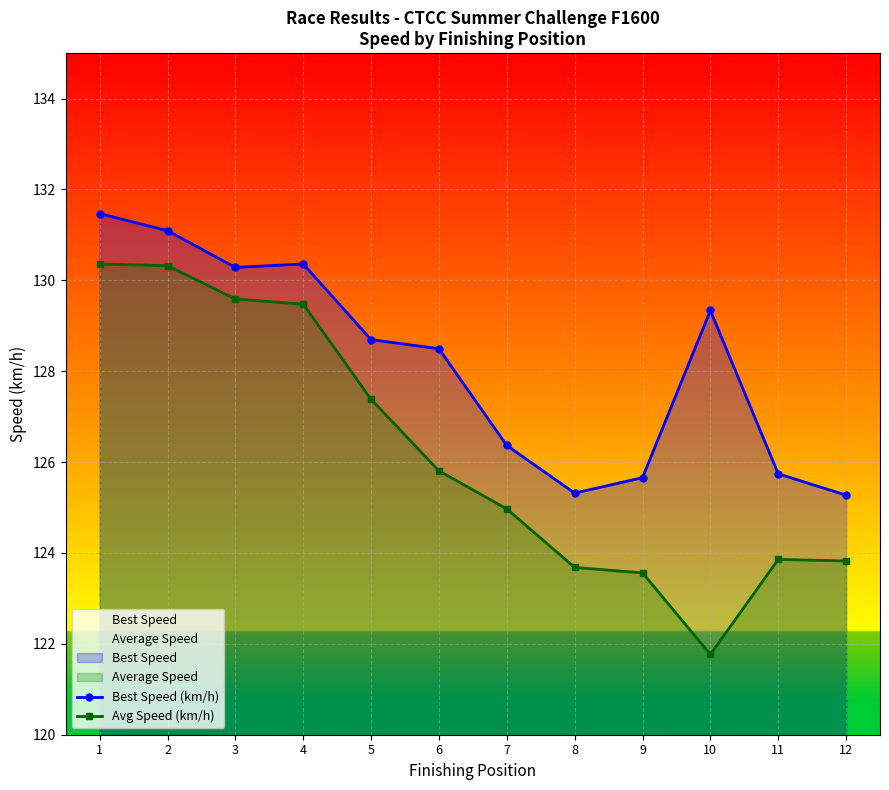

Between 5 and 8, which is larger?

5